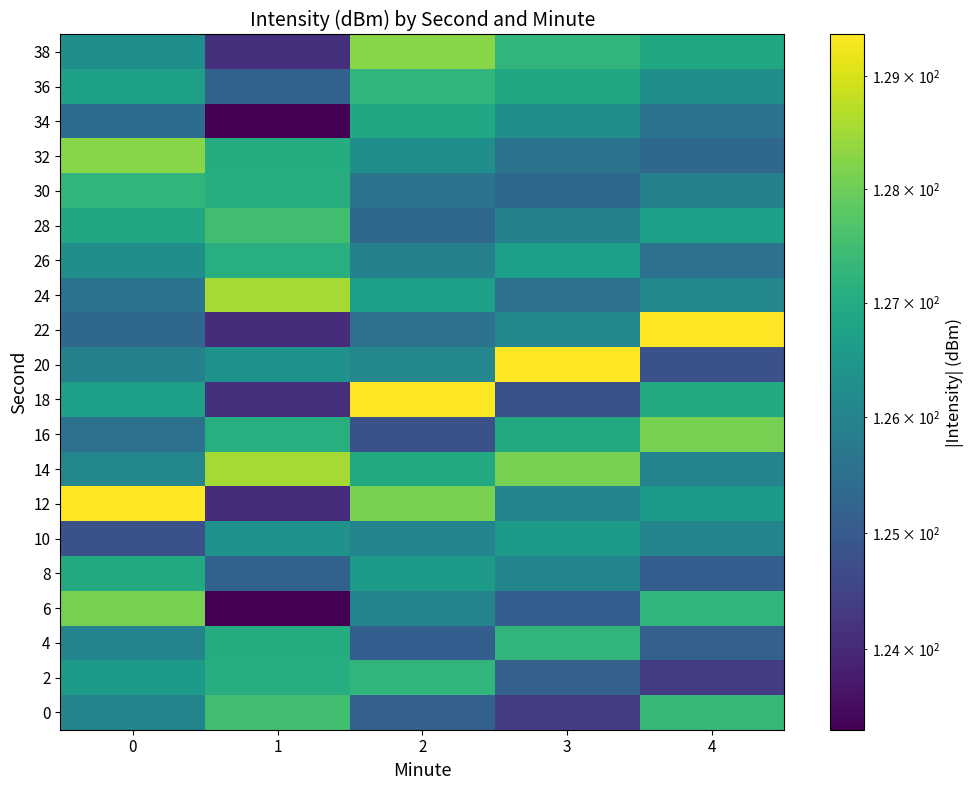

How many categories are shown in the chart?

5